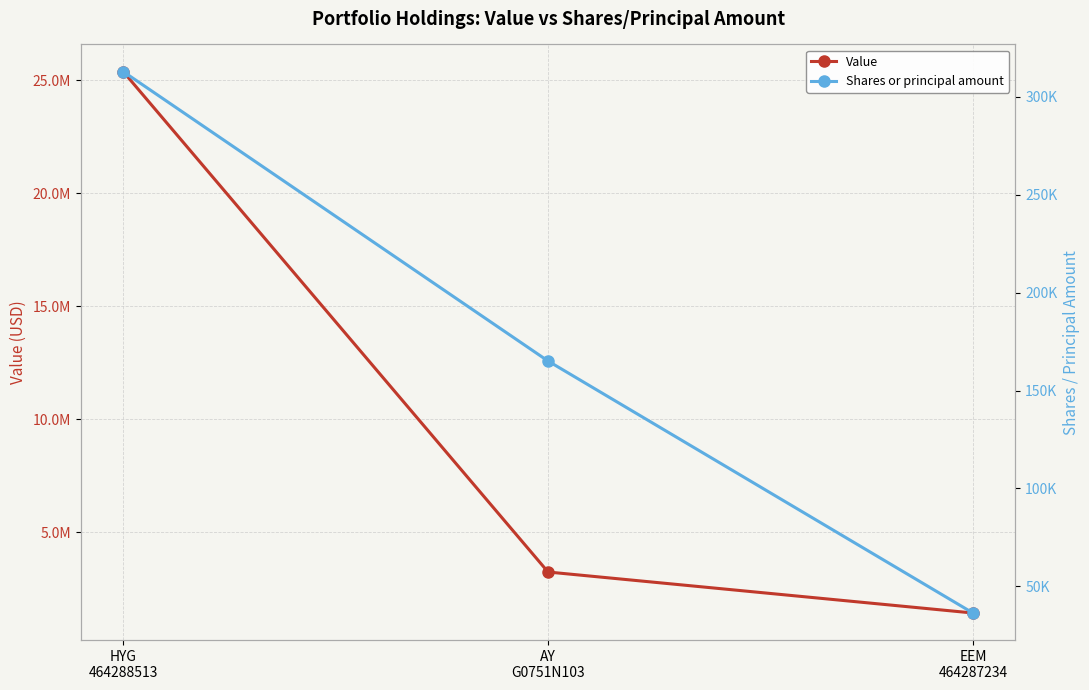

What position from the left is EEM
464287234?

3